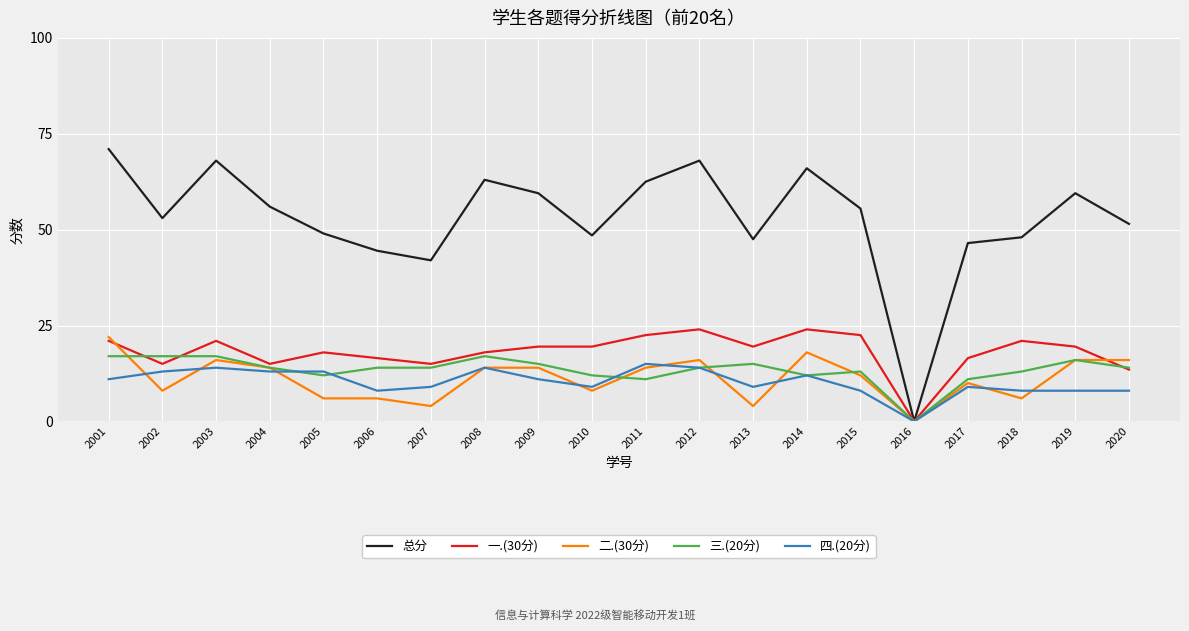

Count the number of data series in this chart.

5